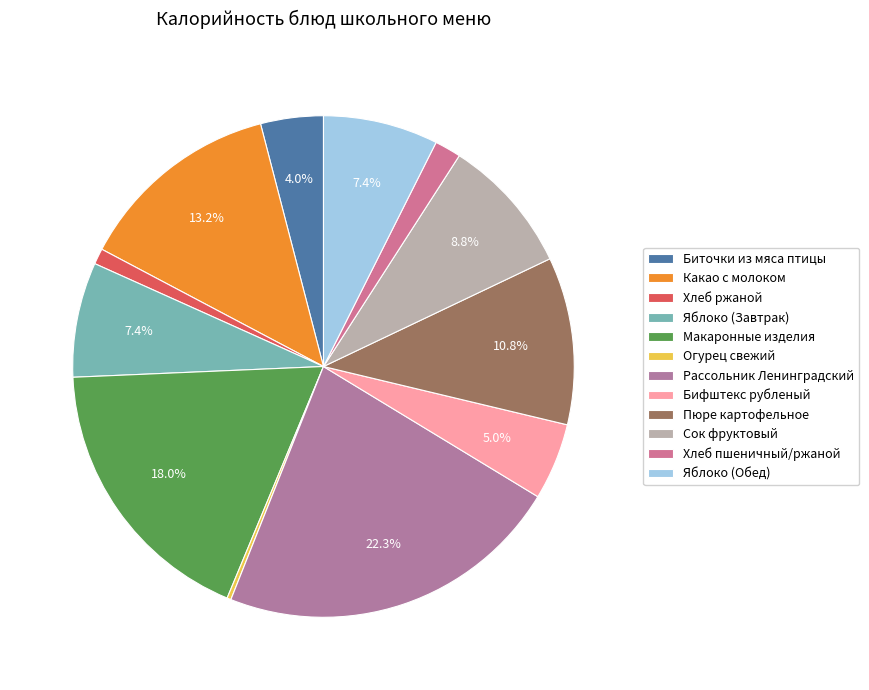

How many slices are in this pie chart?

12